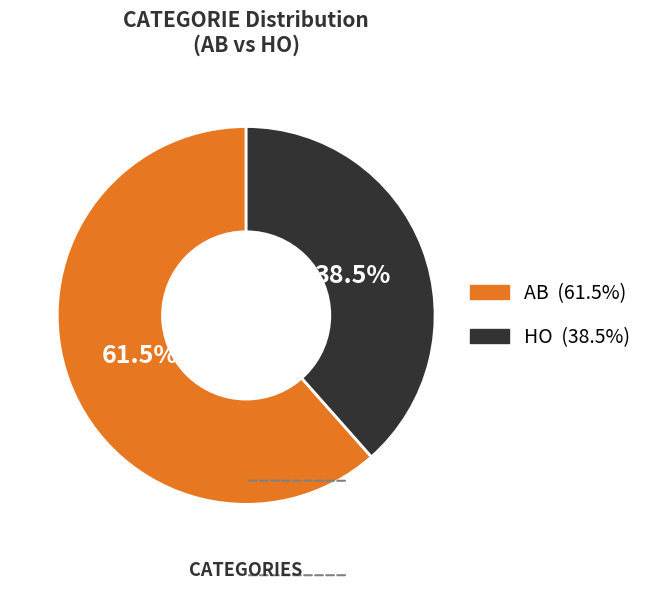

Which category has the biggest portion of the pie?

AB